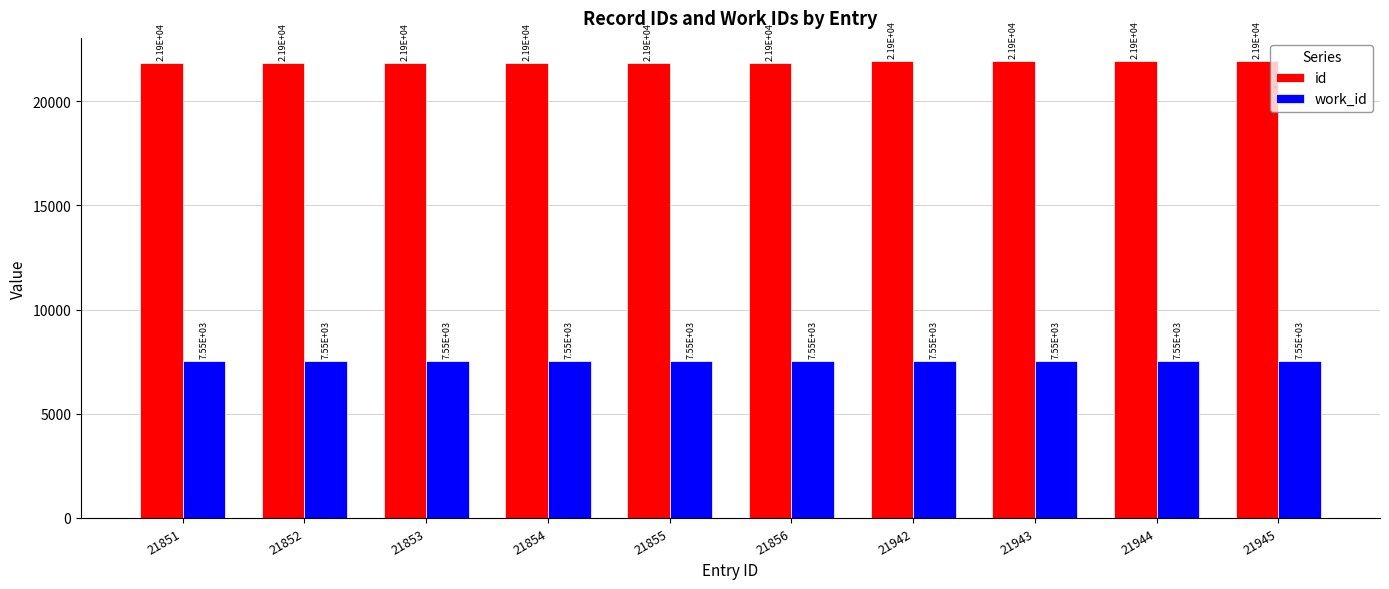

Reading left to right, what are all the values shown in this chart?

id: 21851	21852	21853	21854	21855	21856	21942	21943	21944	21945
work_id: 7548	7548	7548	7548	7548	7548	7553	7553	7553	7553